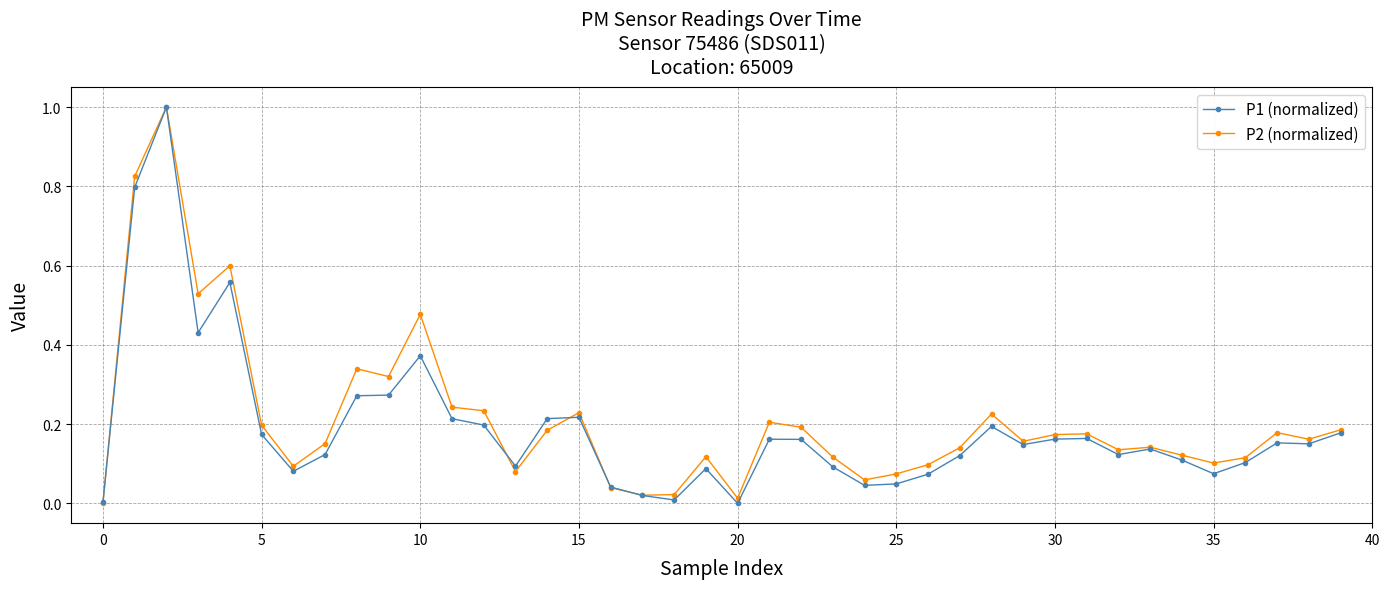

Which series has the largest total across all categories?

P2 (normalized)